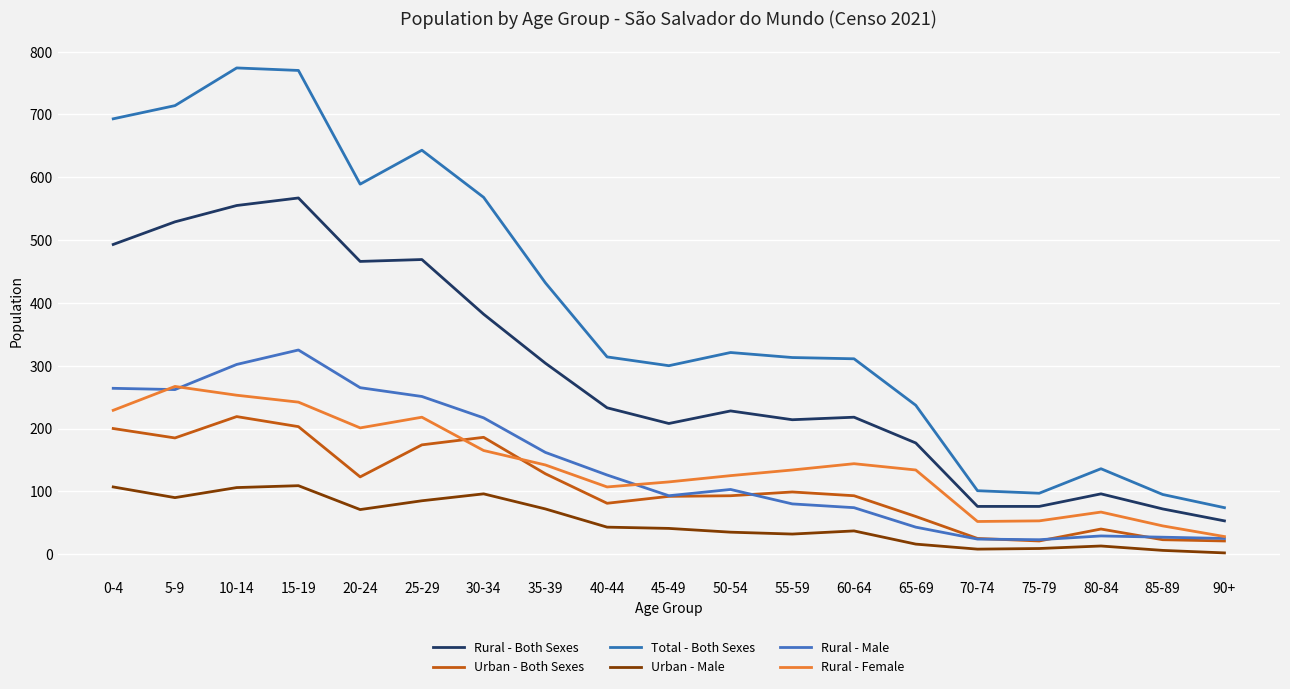

At which category is the sum across all series the highest?

15-19